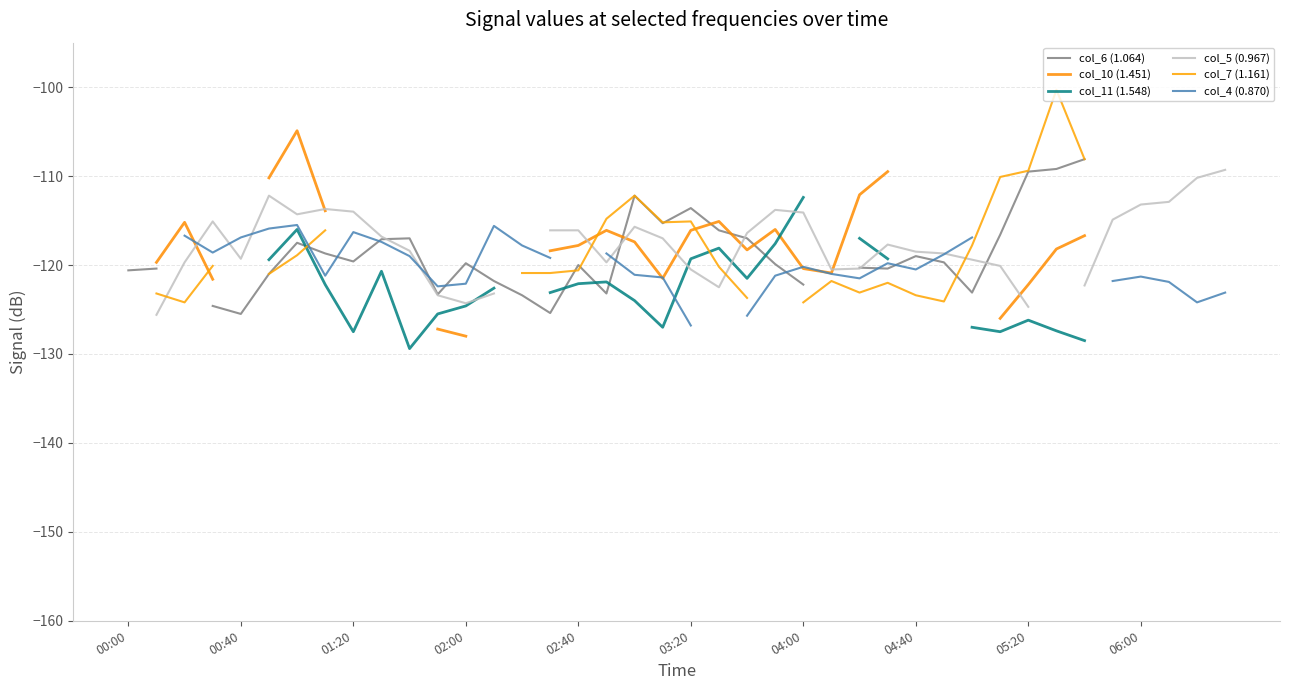

Which series changed the most between 10 and 15?

col_6 (1.064)